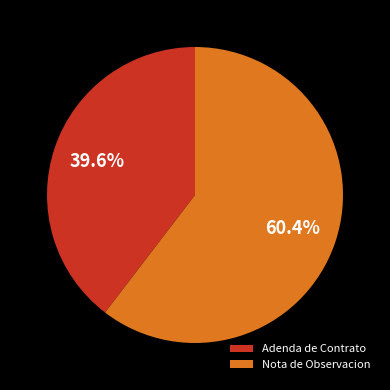

Is Adenda de Contrato the majority of the pie?

No